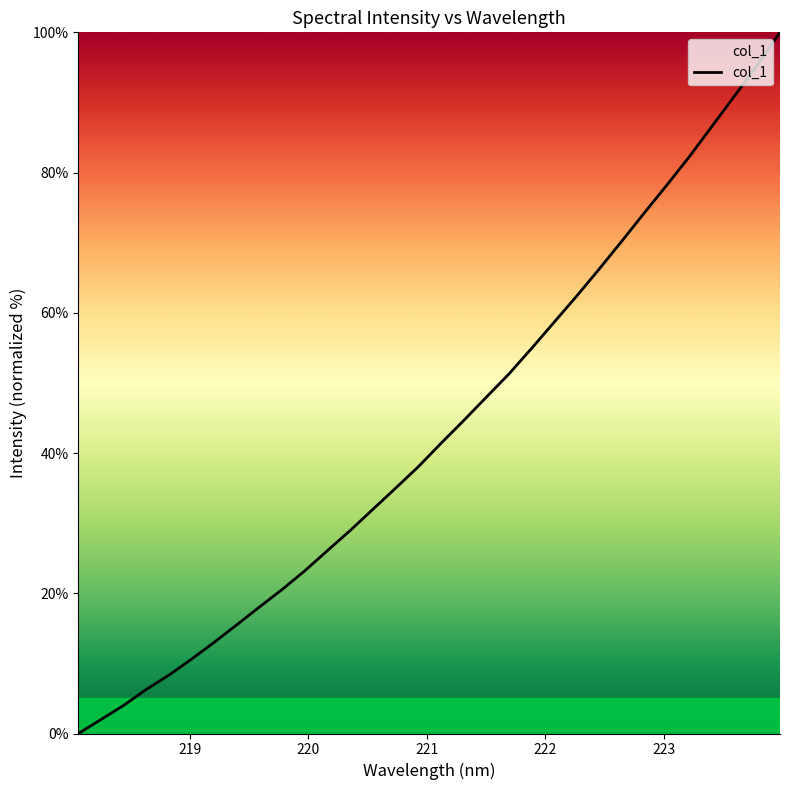

What is the difference between the maximum and minimum values?

100.0